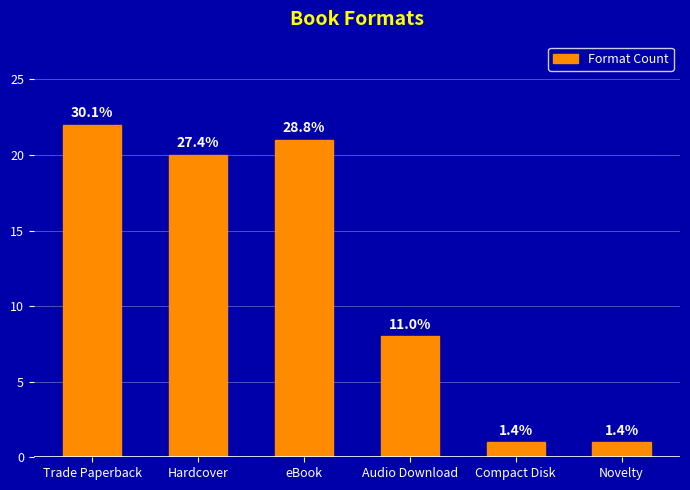

What position from the left is Compact Disk?

5